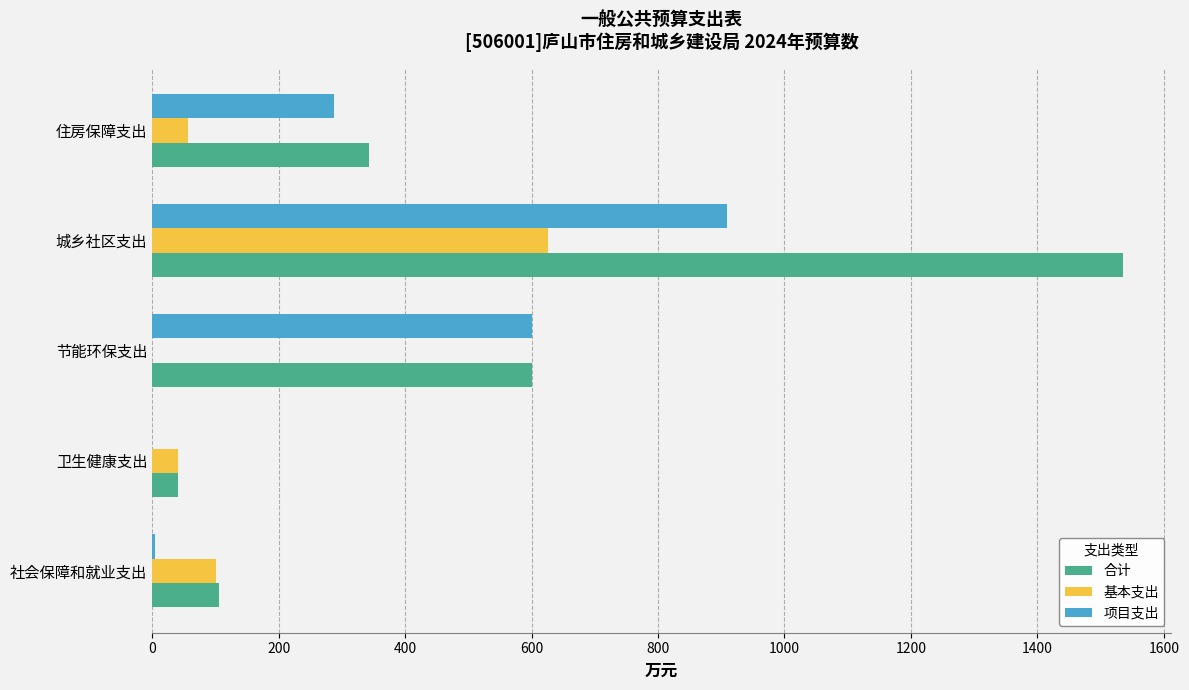

Which series has the widest spread of values?

合计